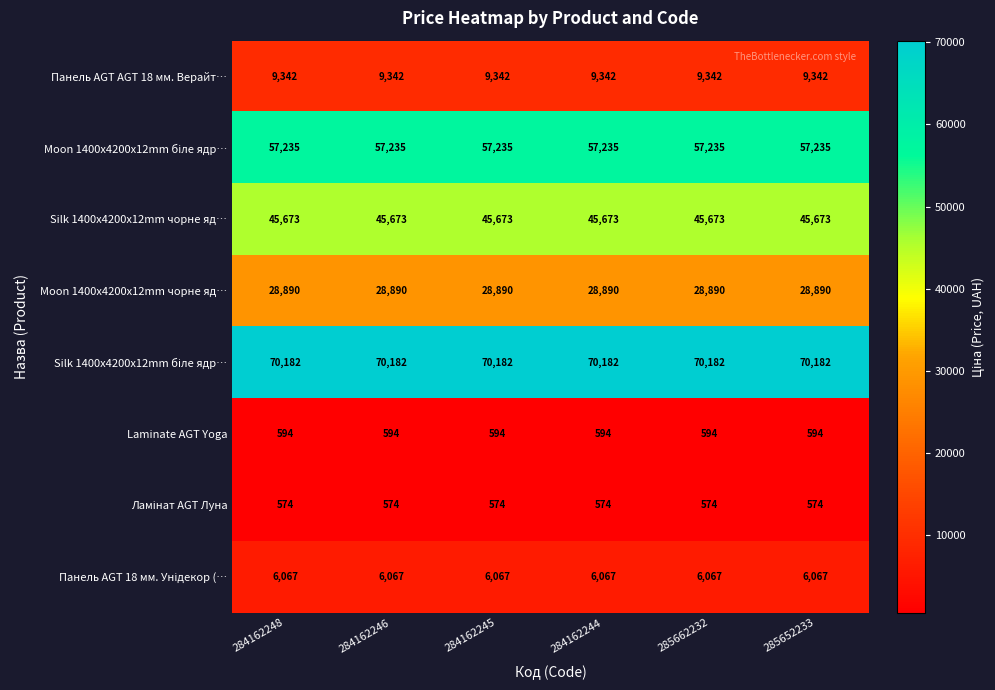

What is the difference between the highest and lowest values at 284162248?

69608